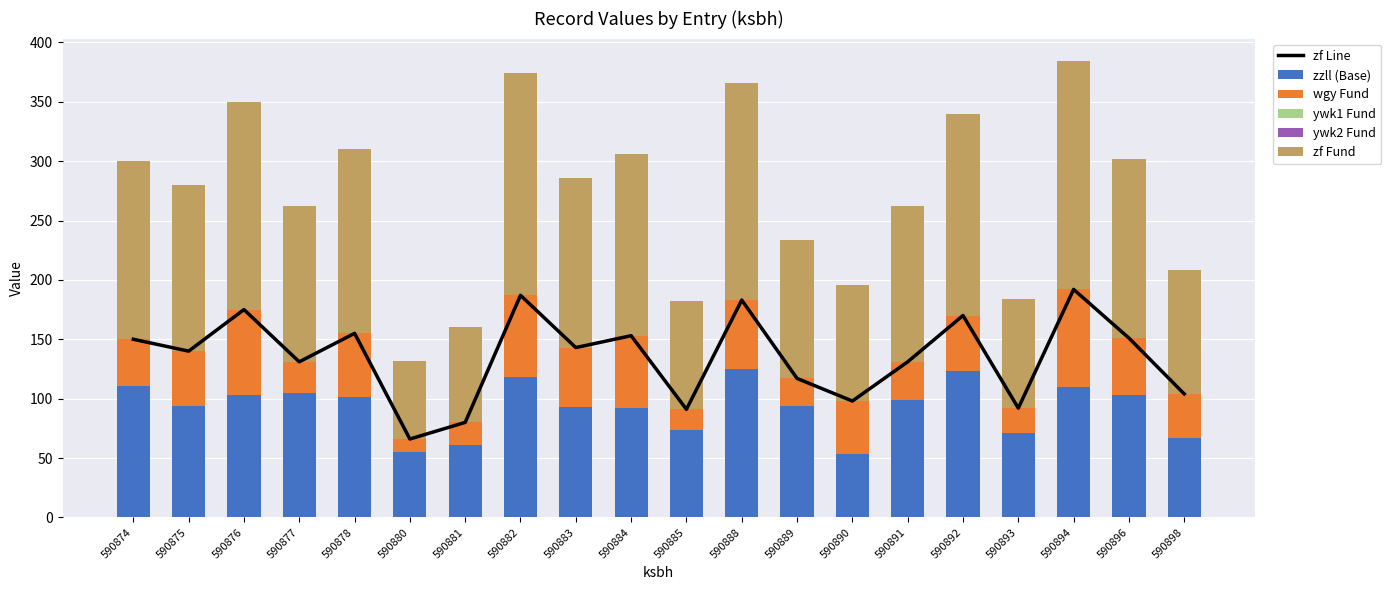

What is the highest value of the zzll (Base) series?

125